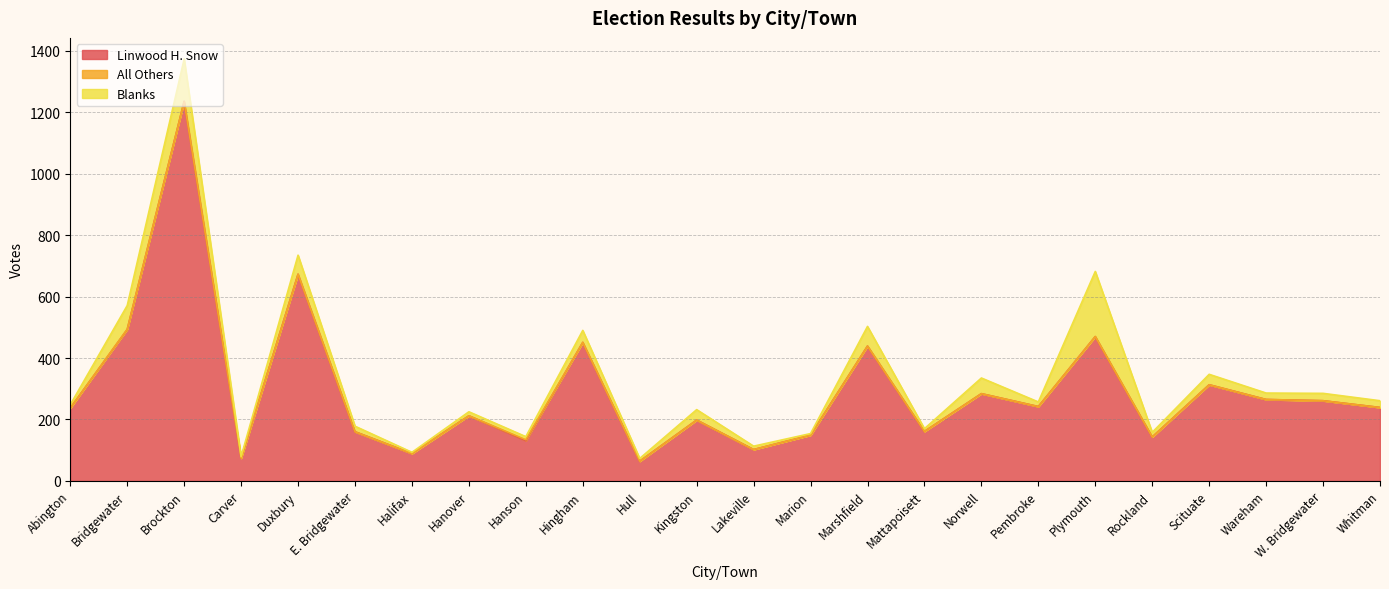

What is the label of the 4th point from the right?

Scituate